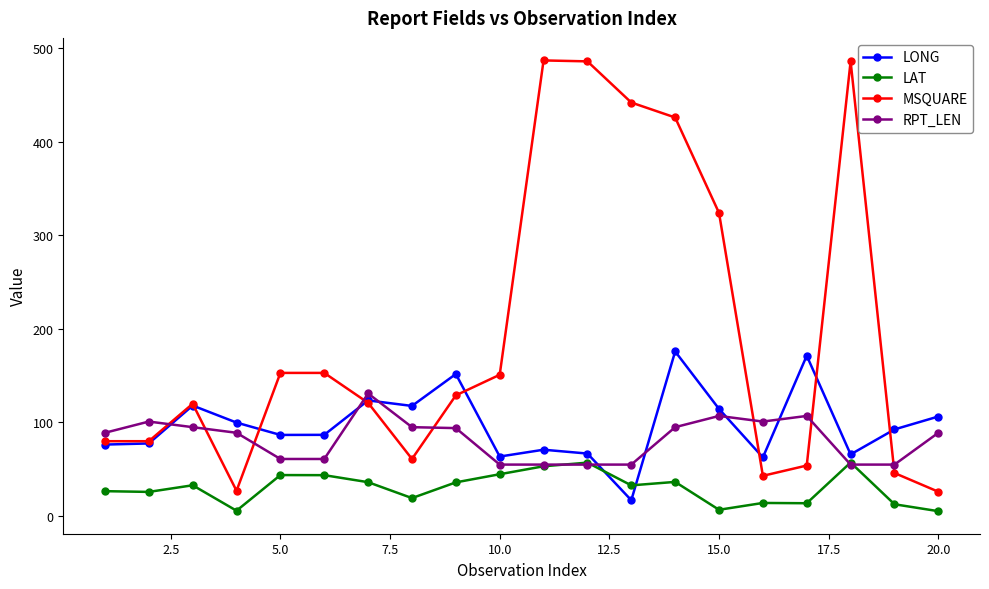

How many lines are shown in the chart?

4